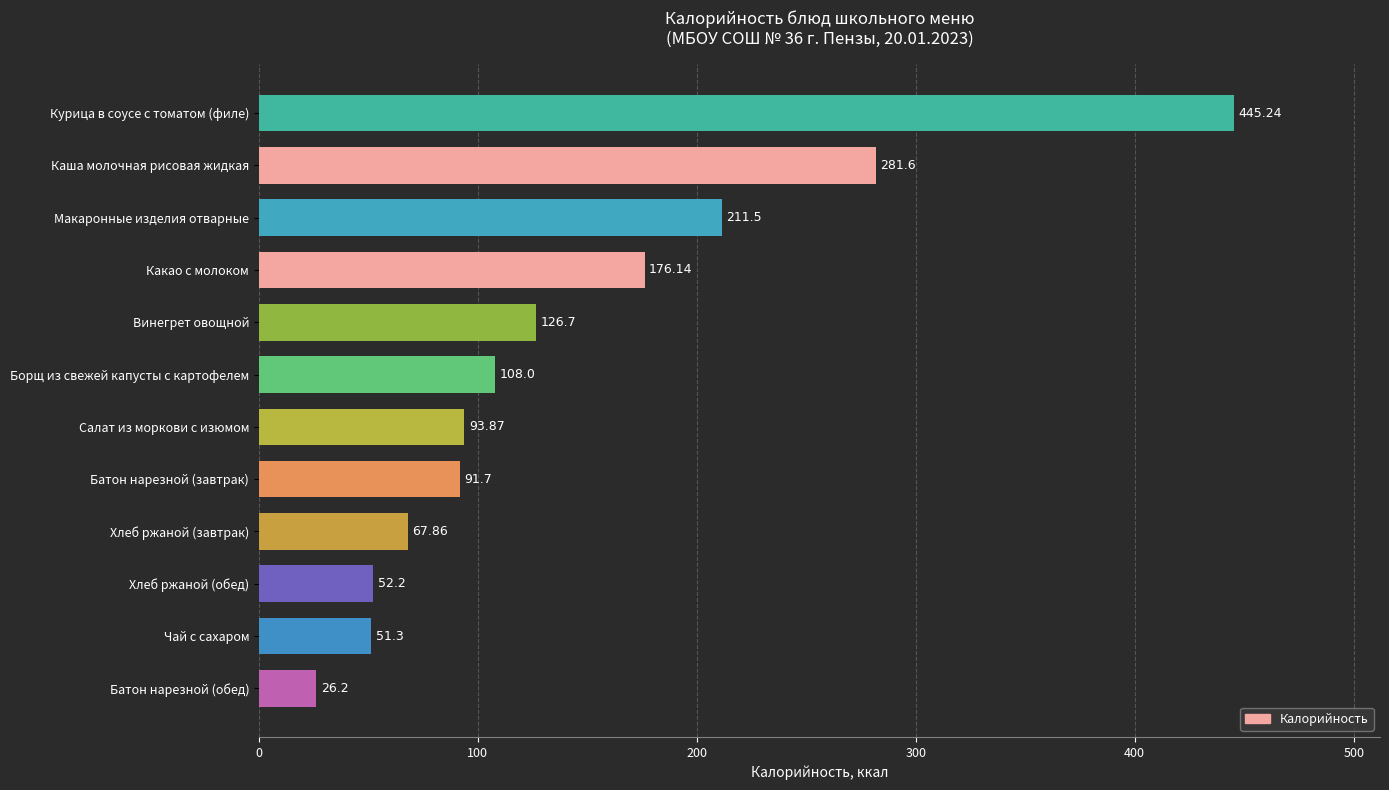

What is the label of the 3rd bar from the top?

Макаронные изделия отварные